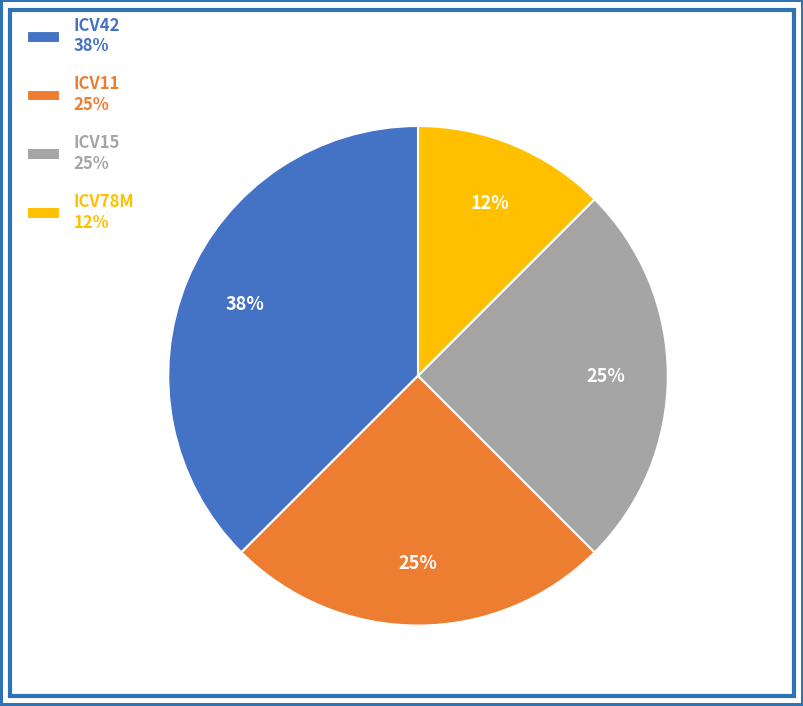

What percentage is the ICV11 slice, to the nearest percent?

25%